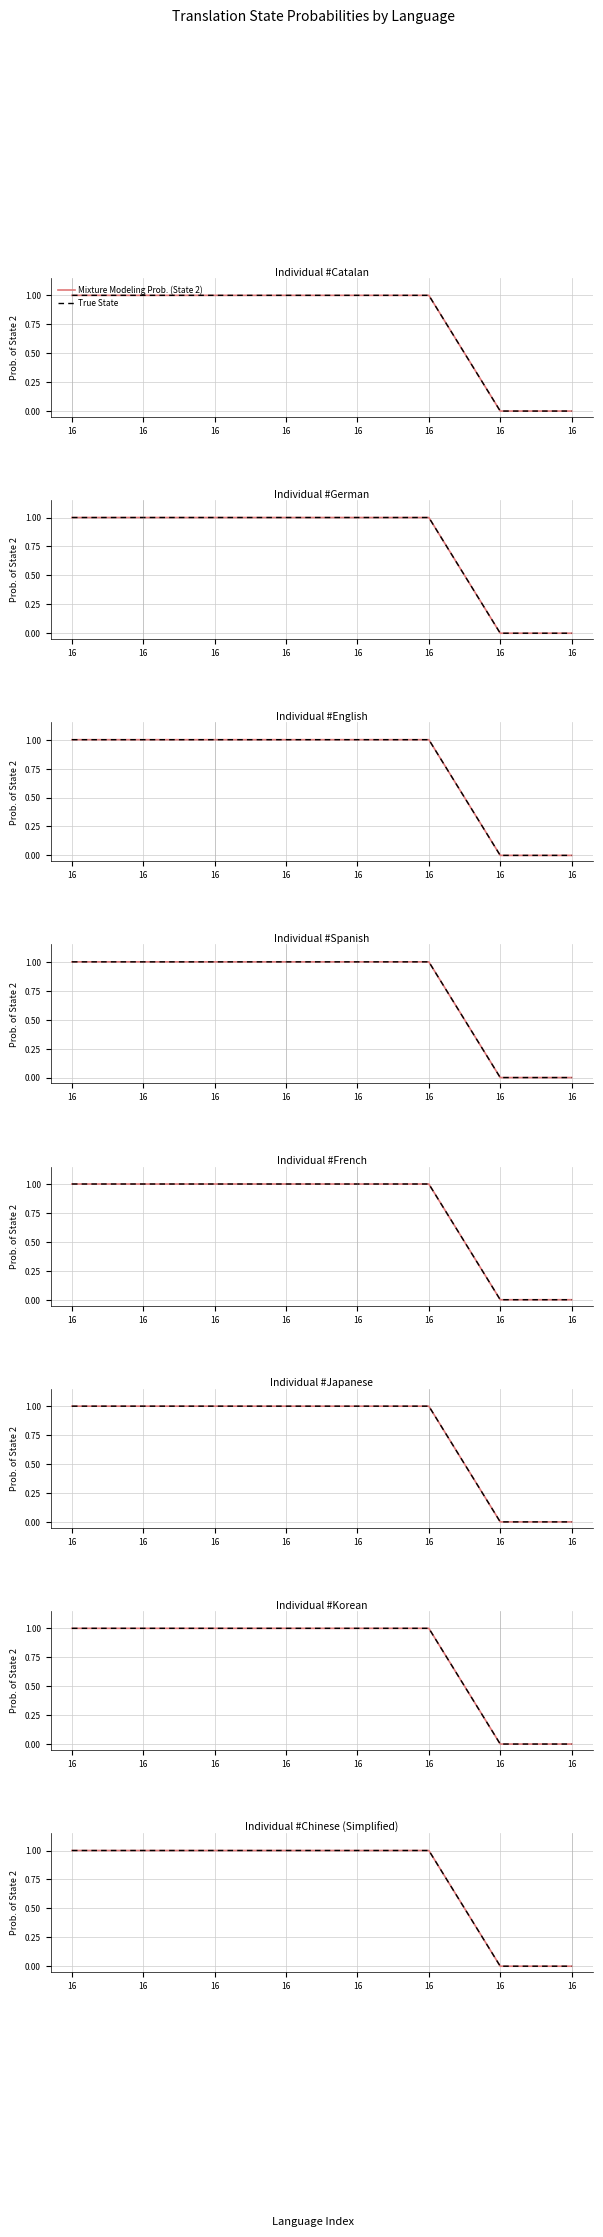

At 16, list the series in order from smallest to largest.

Mixture Modeling Prob. (State 2), True State